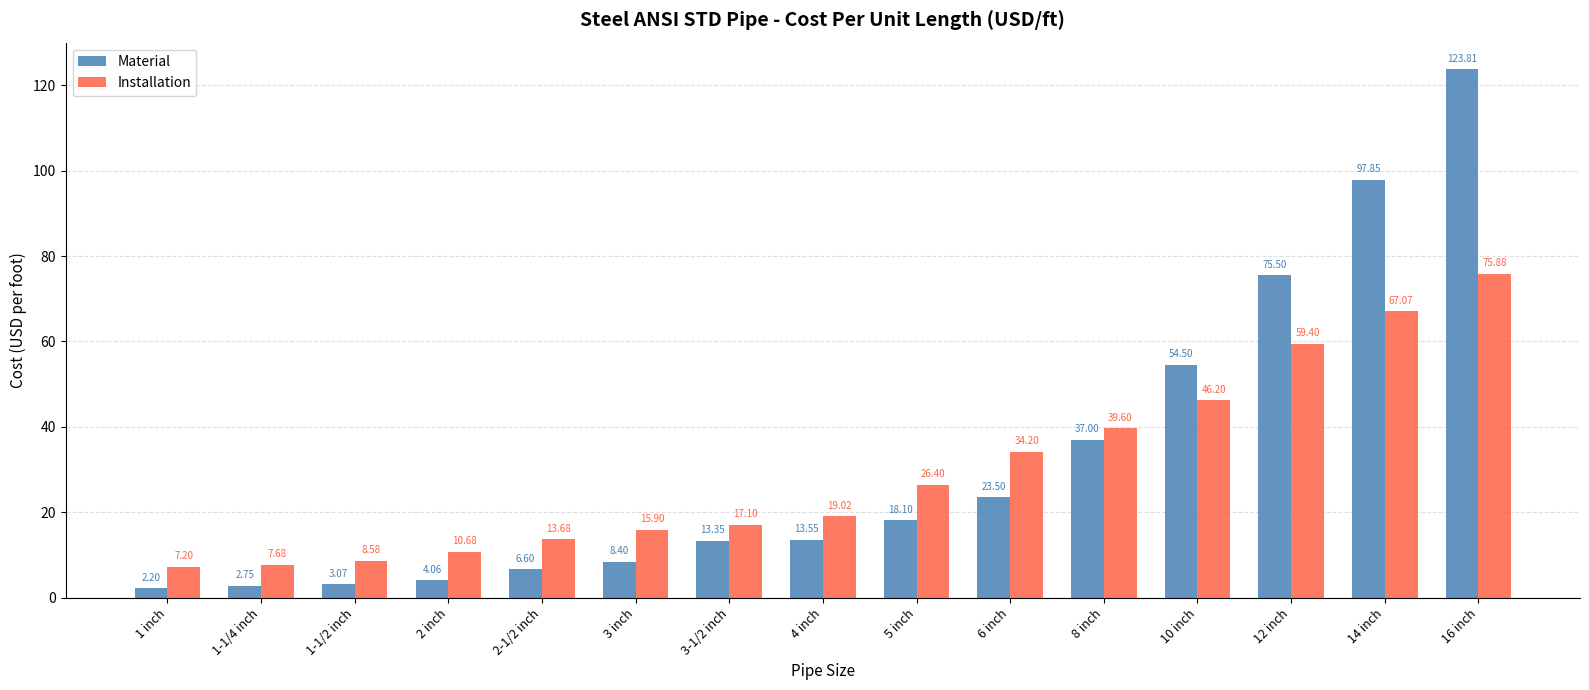

How many values in the Material series are below 13?

6